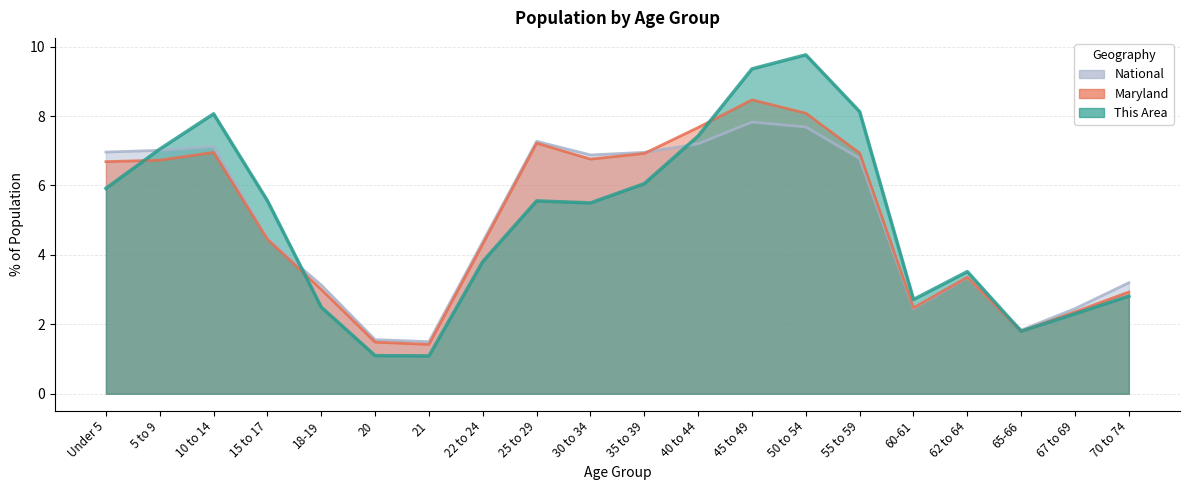

At how many categories does at least one series exceed 2?

17